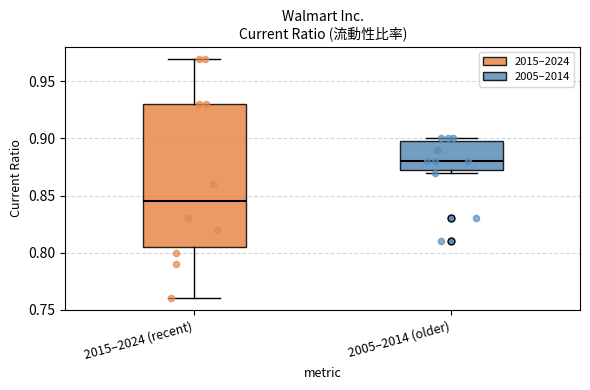

Which box has the highest median line?

2005–2014 (older)